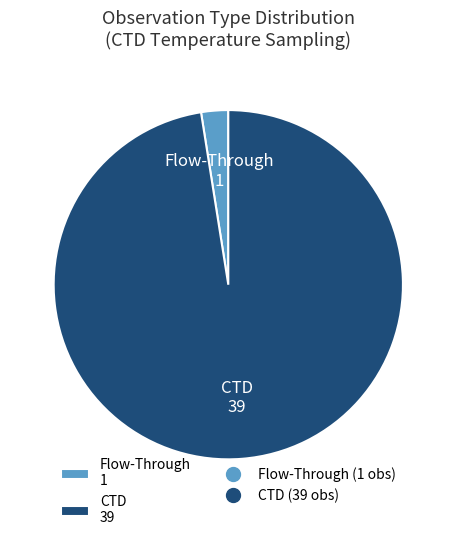

True or false: CTD 39 accounts for 98% of the total.

True